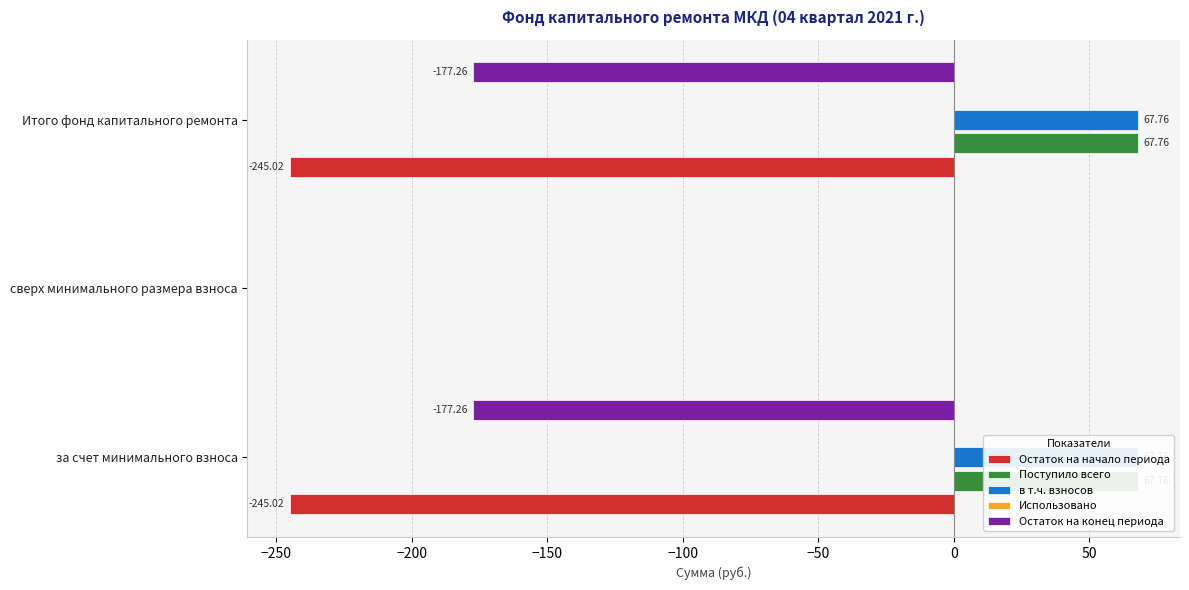

Which series has the largest total across all categories?

Поступило всего